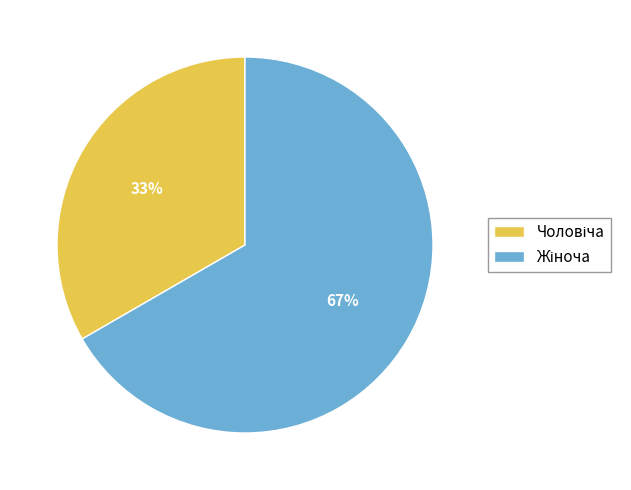

Count the number of slices in the pie.

2